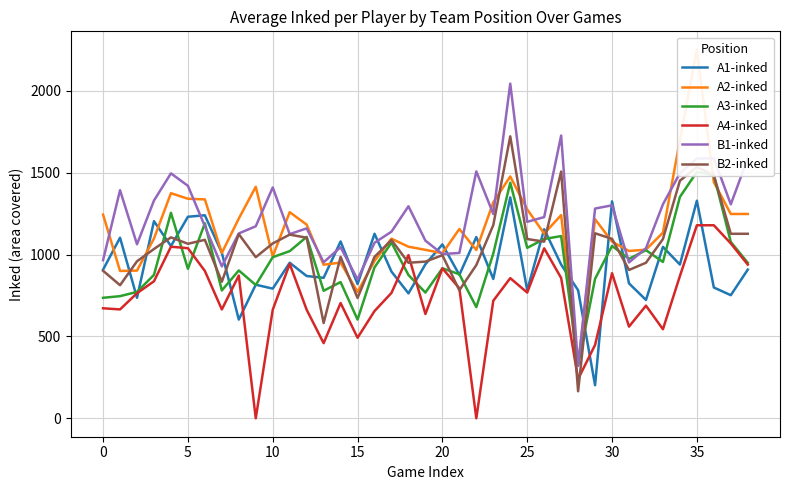

What is the label of the 7th point from the right?

32